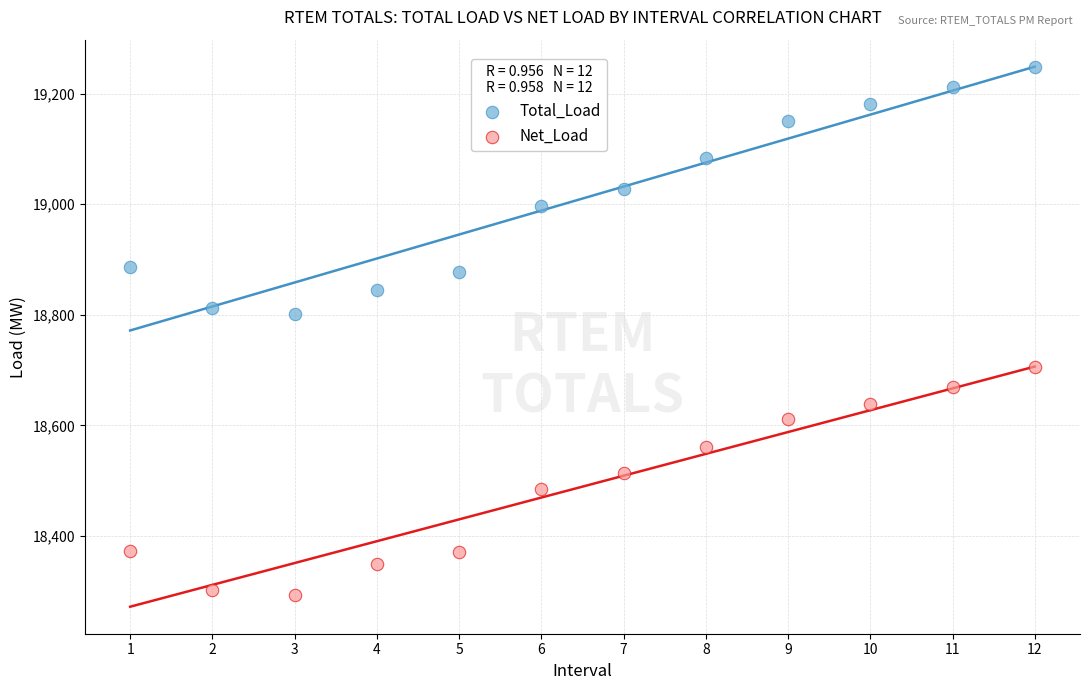

Which series contains the highest Y value?

Total_Load